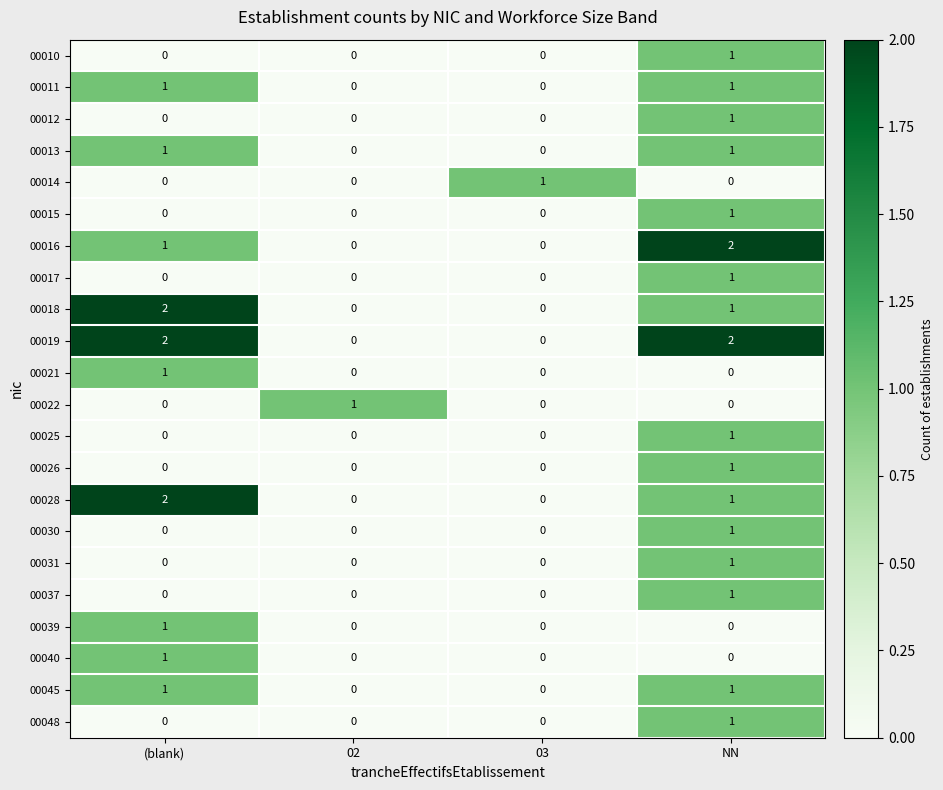

The 00039 series shows 0 at 03. True or false?

True